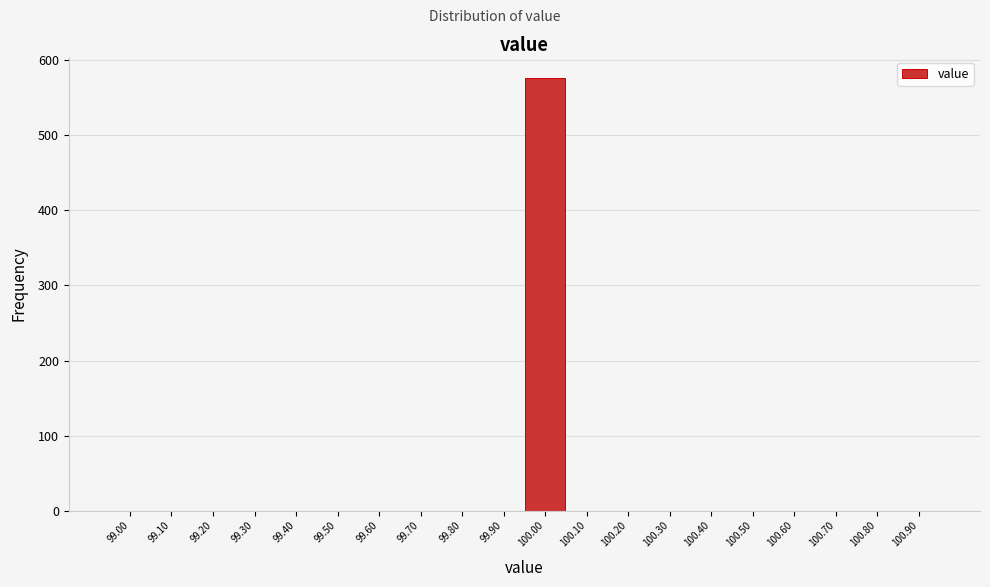

Reading right to left, what are all the values shown in this chart?

100.90=0	100.80=0	100.70=0	100.60=0	100.50=0	100.40=0	100.30=0	100.20=0	100.10=0	100.00=576	99.90=0	99.80=0	99.70=0	99.60=0	99.50=0	99.40=0	99.30=0	99.20=0	99.10=0	99.00=0